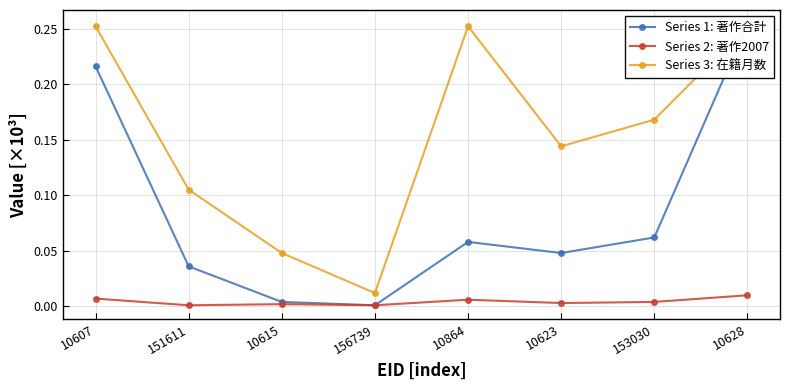

How many lines are shown in the chart?

3